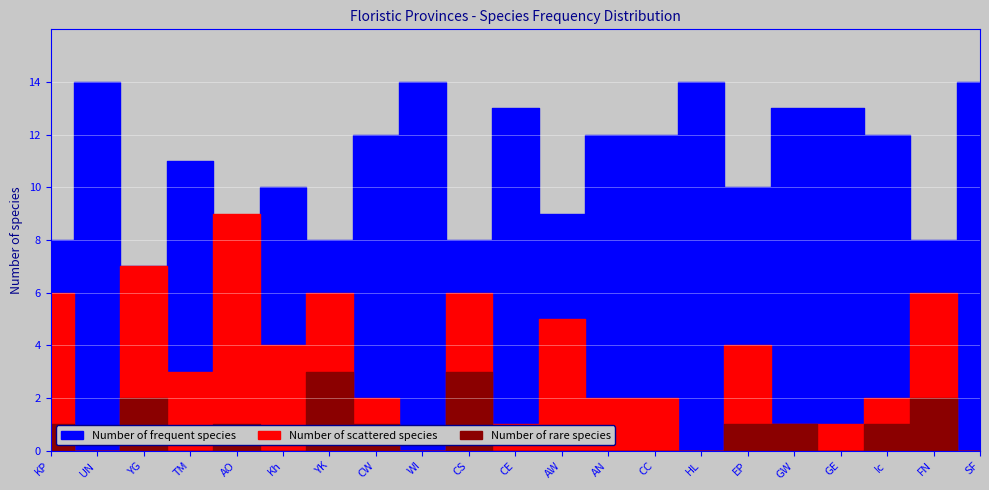

What is the average value of the Number of rare species series?

1